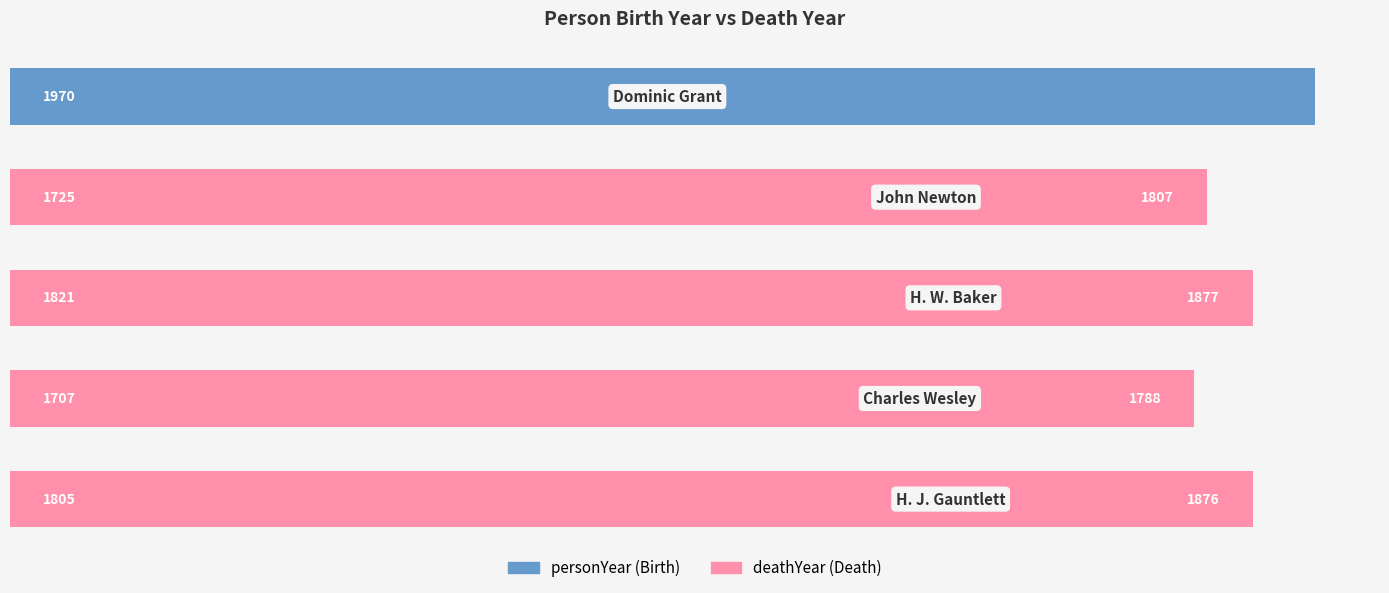

True or false: personYear has a value of 1330 at 1000.

False